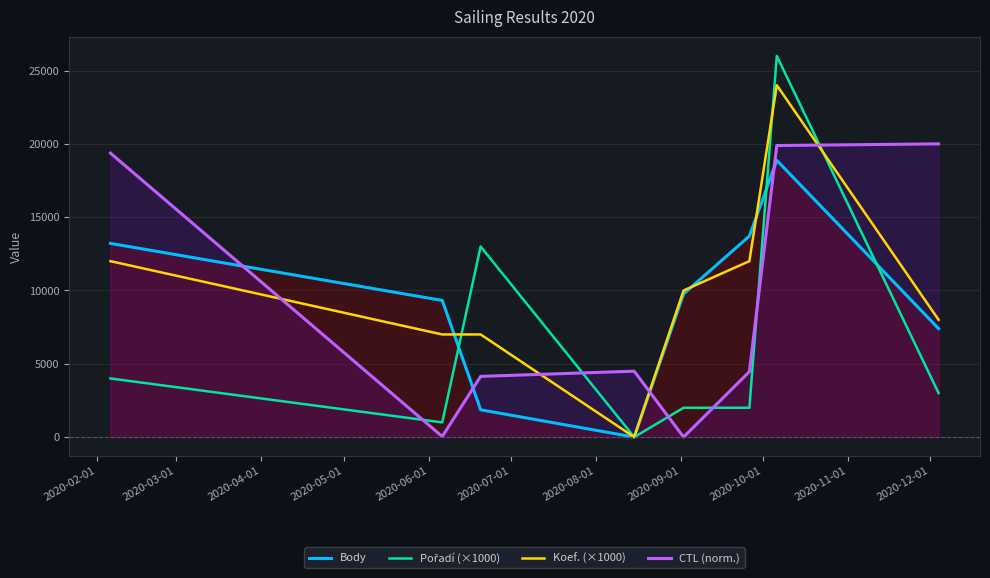

How many interior local valleys does the Pořadí (×1000) series have?

2